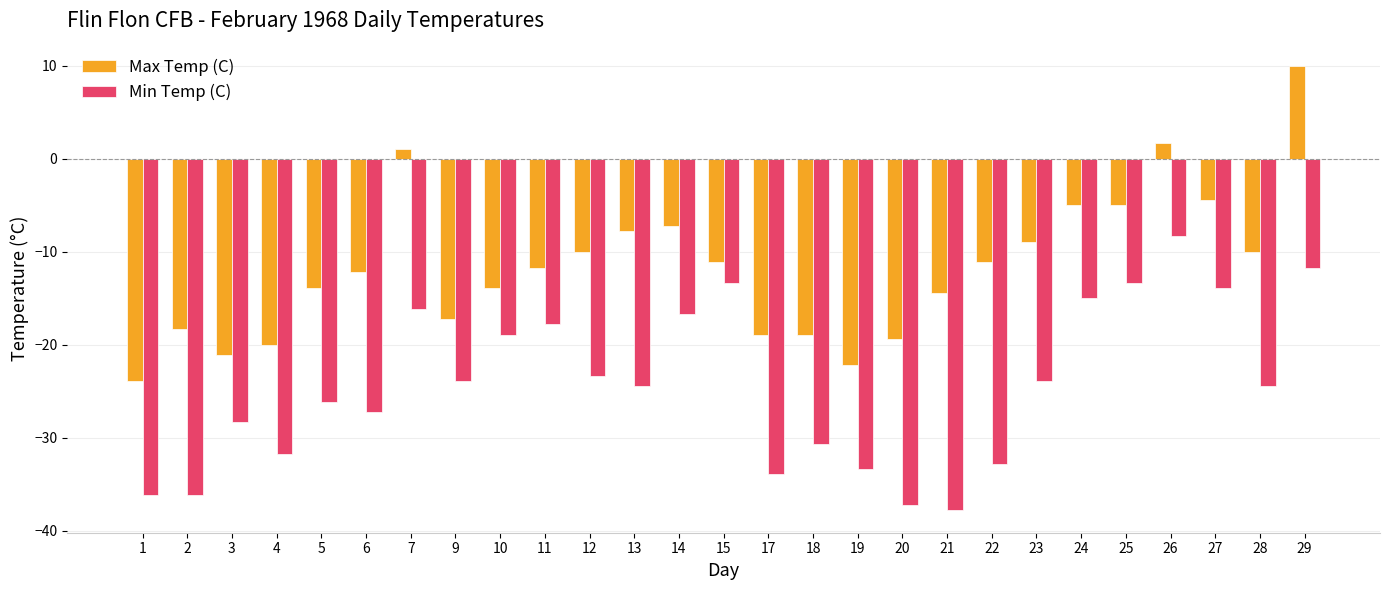

What is the sum of all Max Temp (C) values?

-313.7